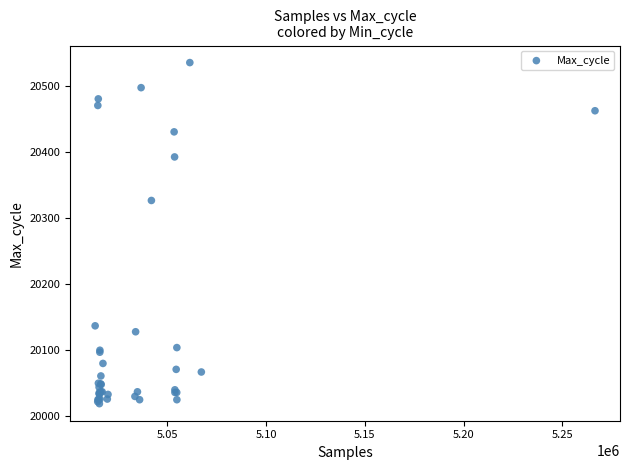

What Y value in the scatter plot is closest to 20277?

20327